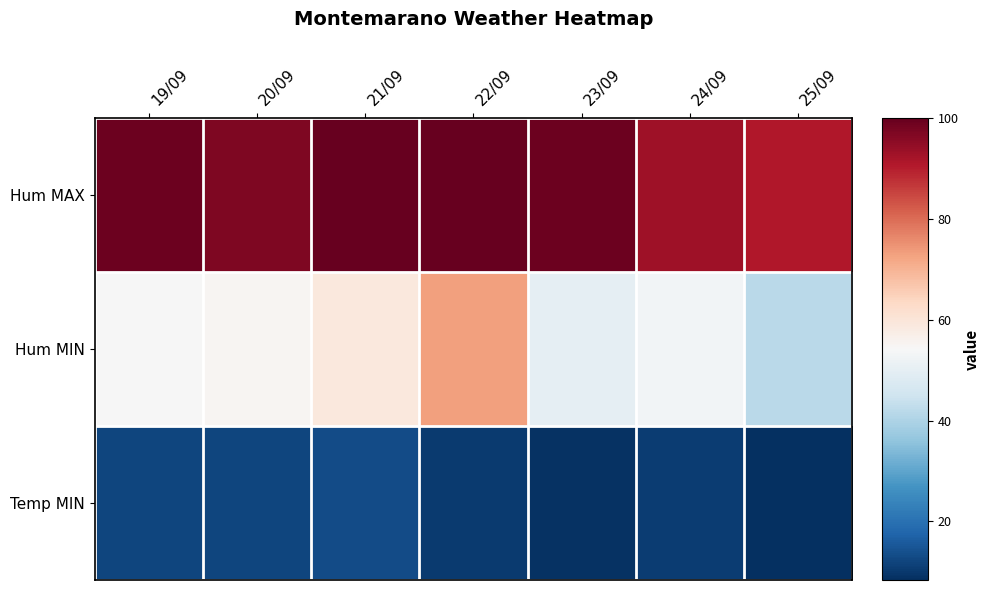

Which series changed the most between 21/09 and 23/09?

Hum MIN